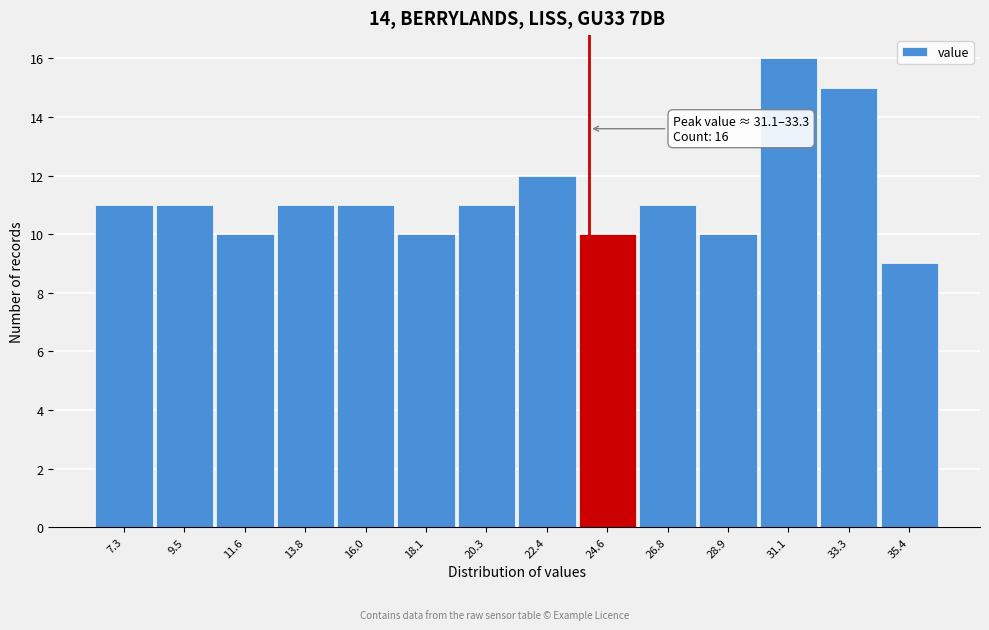

Reading left to right, extract all data points from this chart.

7.3=11	9.5=11	11.6=10	13.8=11	16.0=11	18.1=10	20.3=11	22.4=12	24.6=10	26.8=11	28.9=10	31.1=16	33.3=15	35.4=9